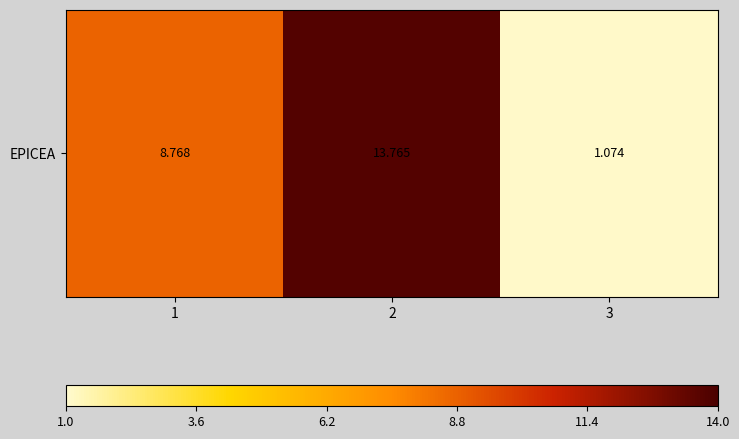

What is the maximum value shown in the chart?

13.8